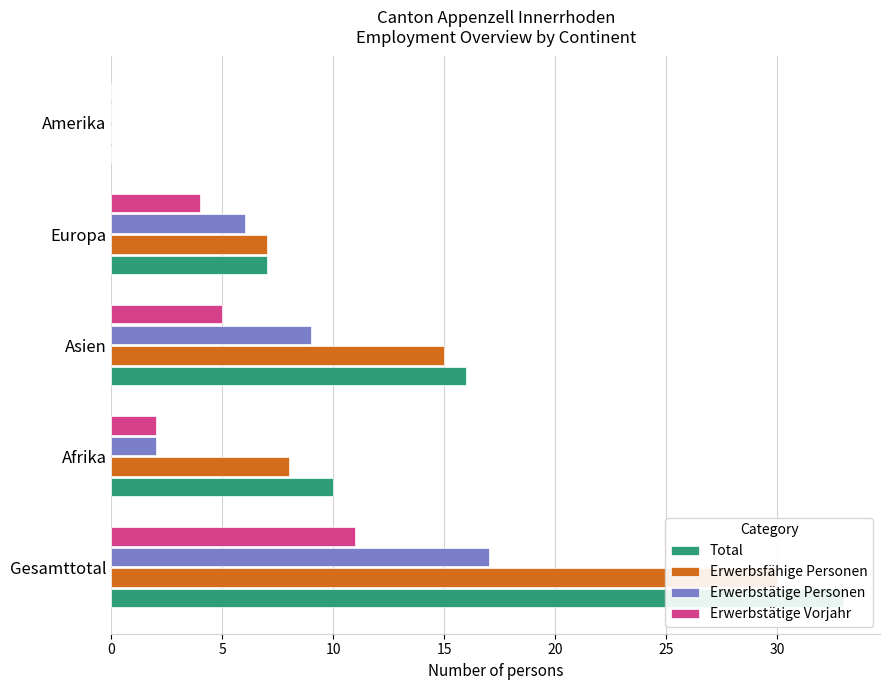

Is the value of Erwerbsfähige Personen at 5 greater than the value of Erwerbstätige Personen at 10?

No